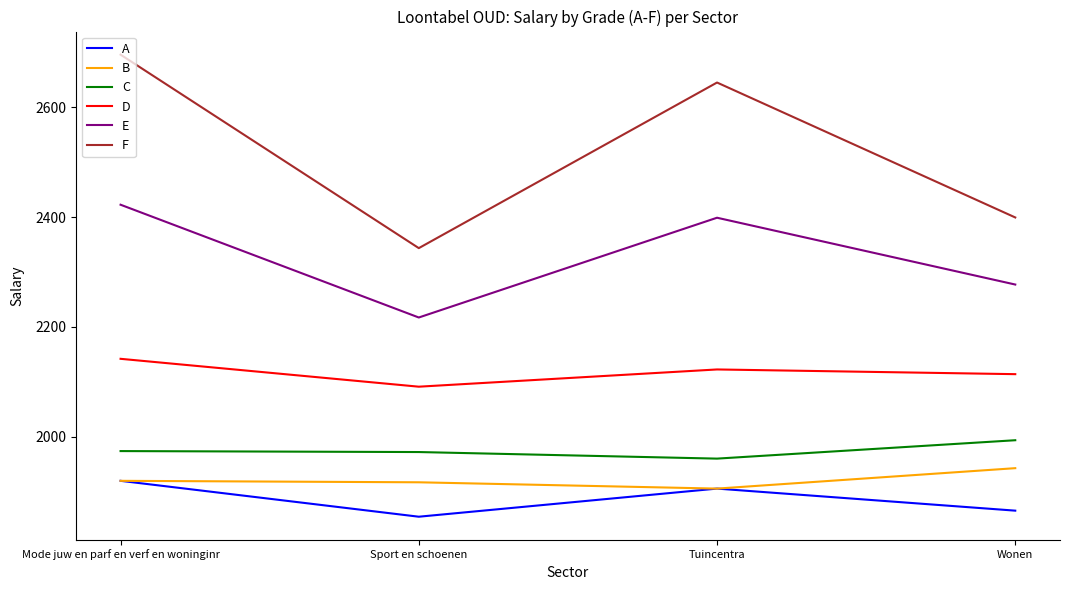

How many values in the C series are below 1974?

2